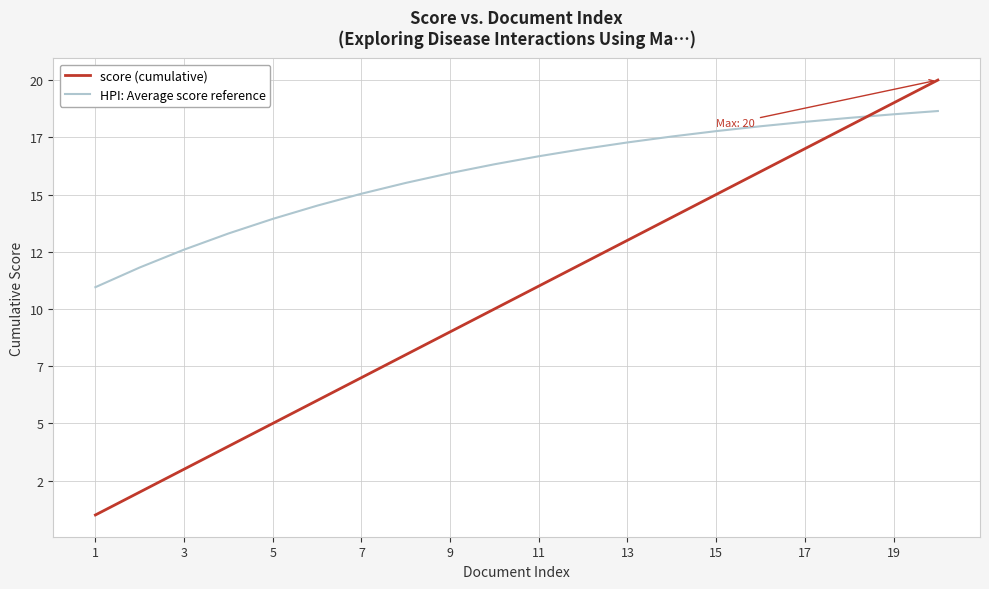

True or false: score (cumulative) has more than 0 points higher than both neighbors.

False